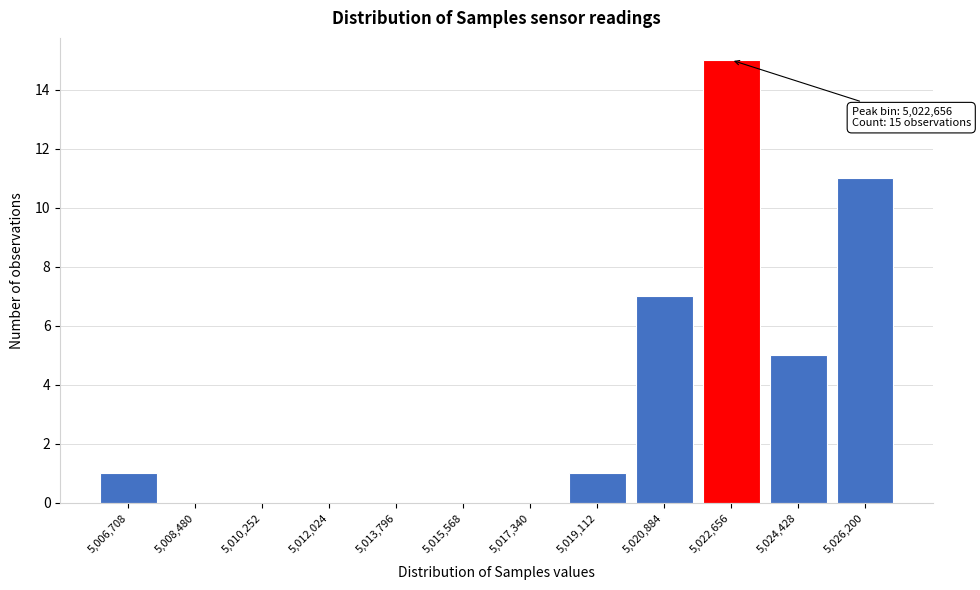

Reading left to right, list all the values displayed in this chart.

5,006,708=1	5,008,480=0	5,010,252=0	5,012,024=0	5,013,796=0	5,015,568=0	5,017,340=0	5,019,112=1	5,020,884=7	5,022,656=15	5,024,428=5	5,026,200=11